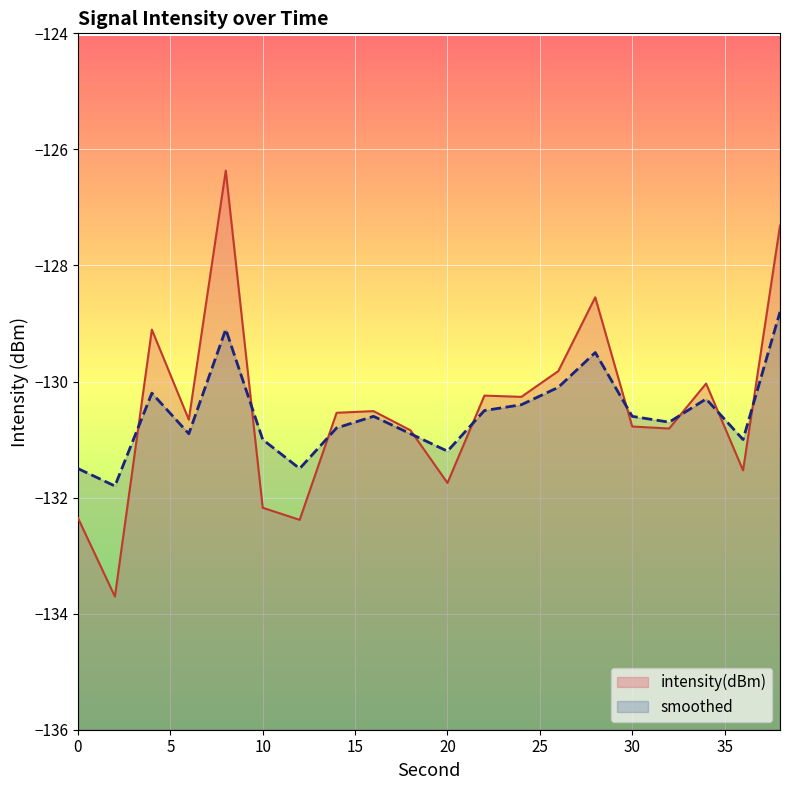

True or false: intensity(dBm) has more than 2 points higher than both neighbors.

True